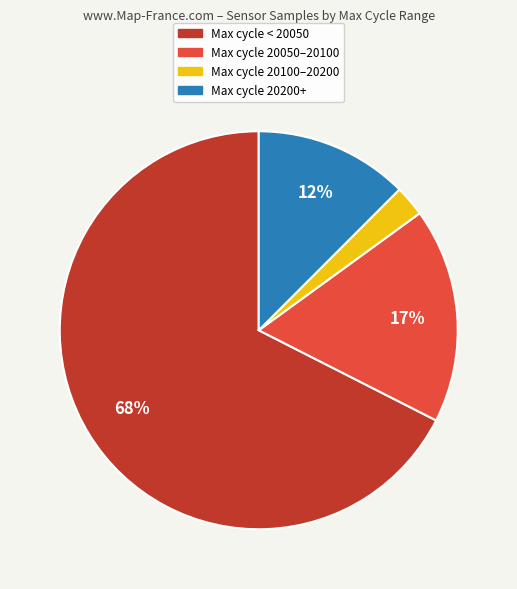

Is there any slice that represents more than half of the pie?

Yes